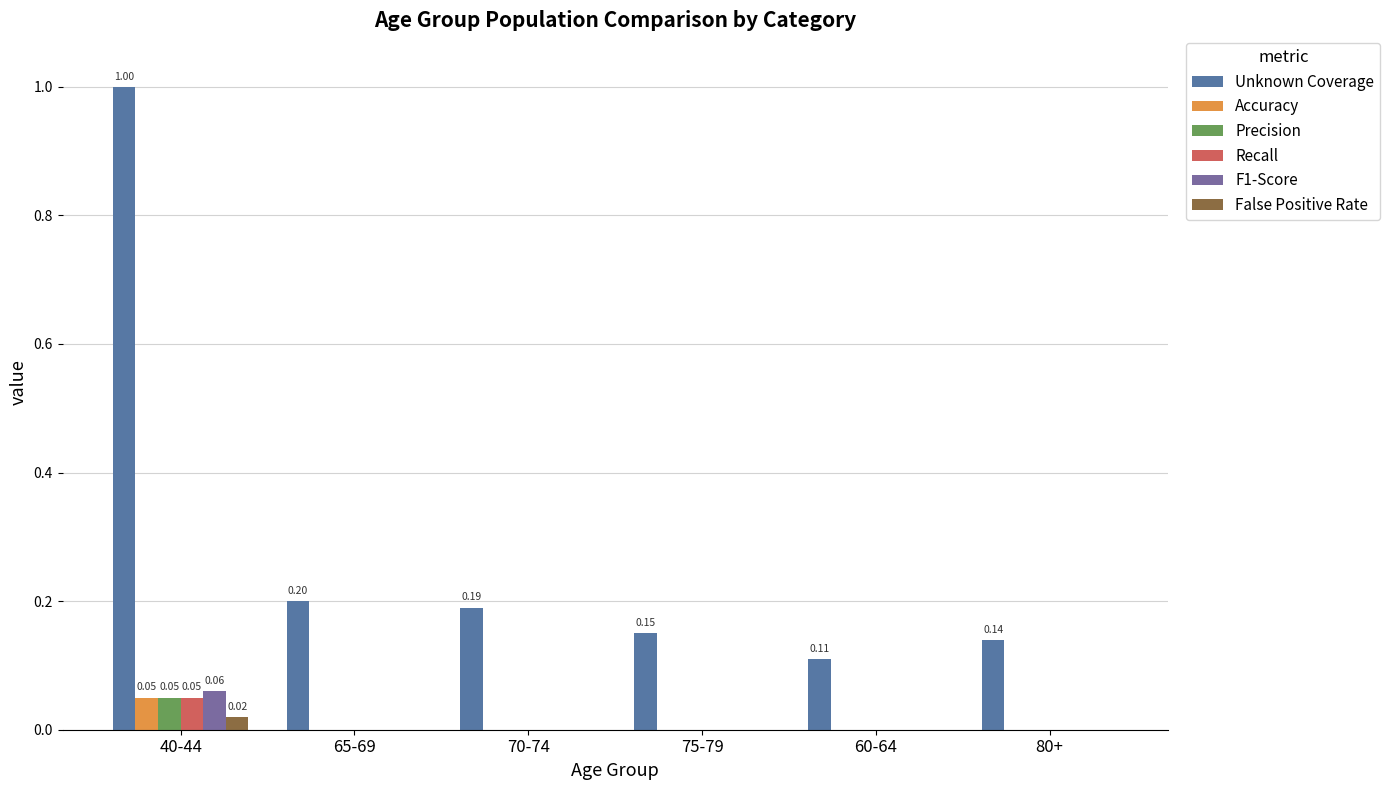

Are the bars horizontal?

No